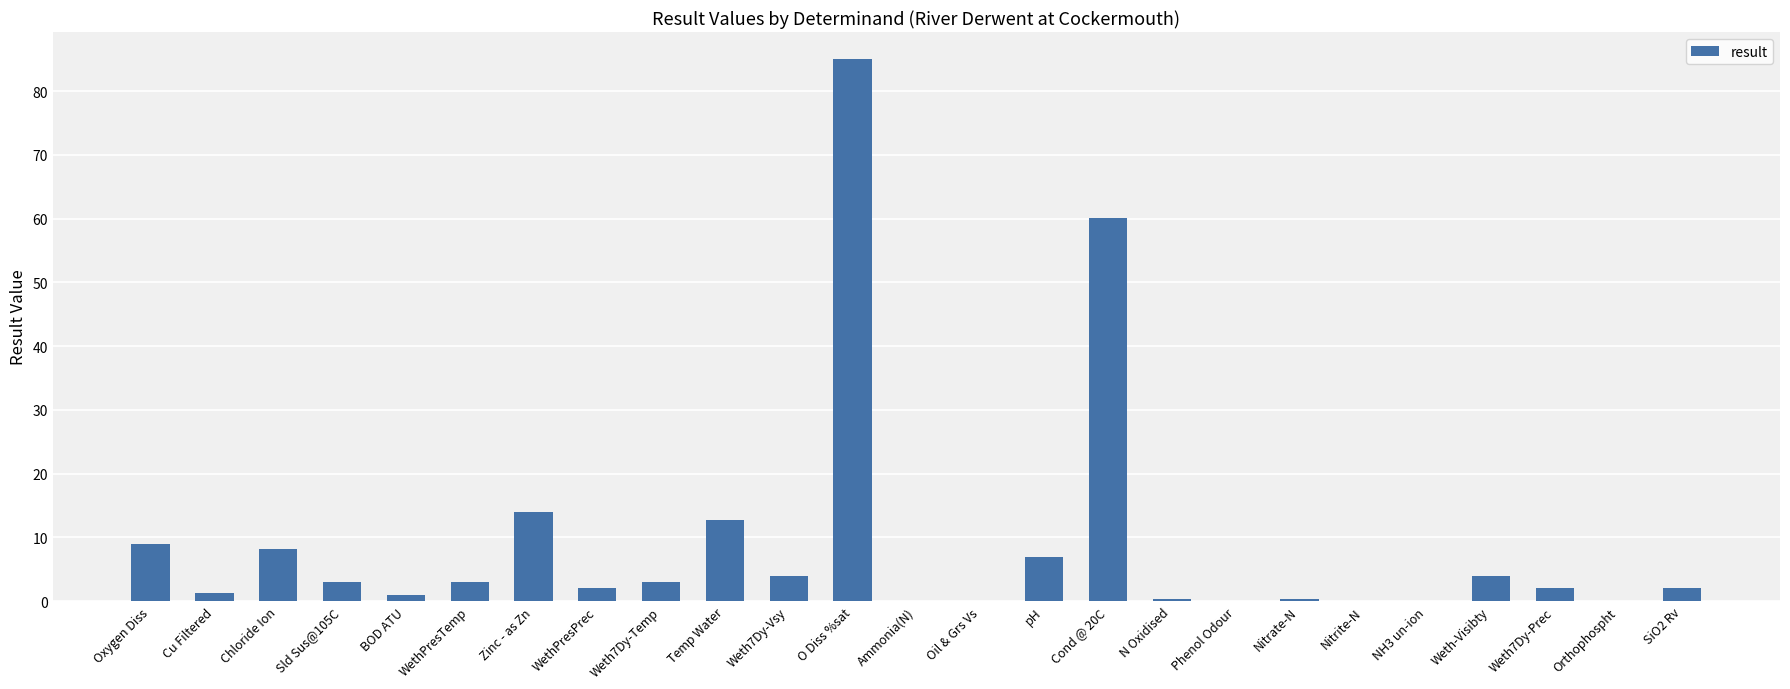

At which label does the data first exceed 2?

Oxygen Diss